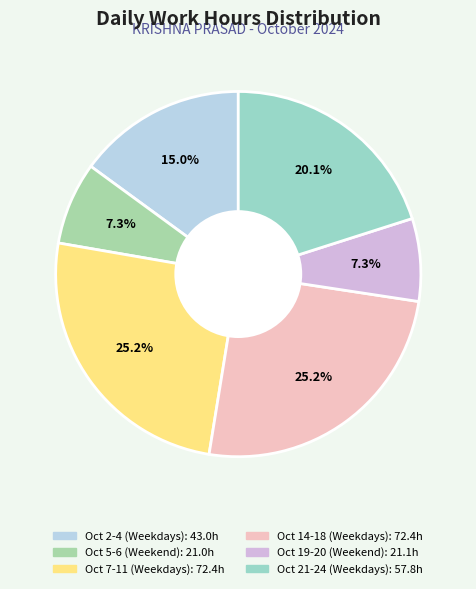

Count the number of slices in the pie.

6